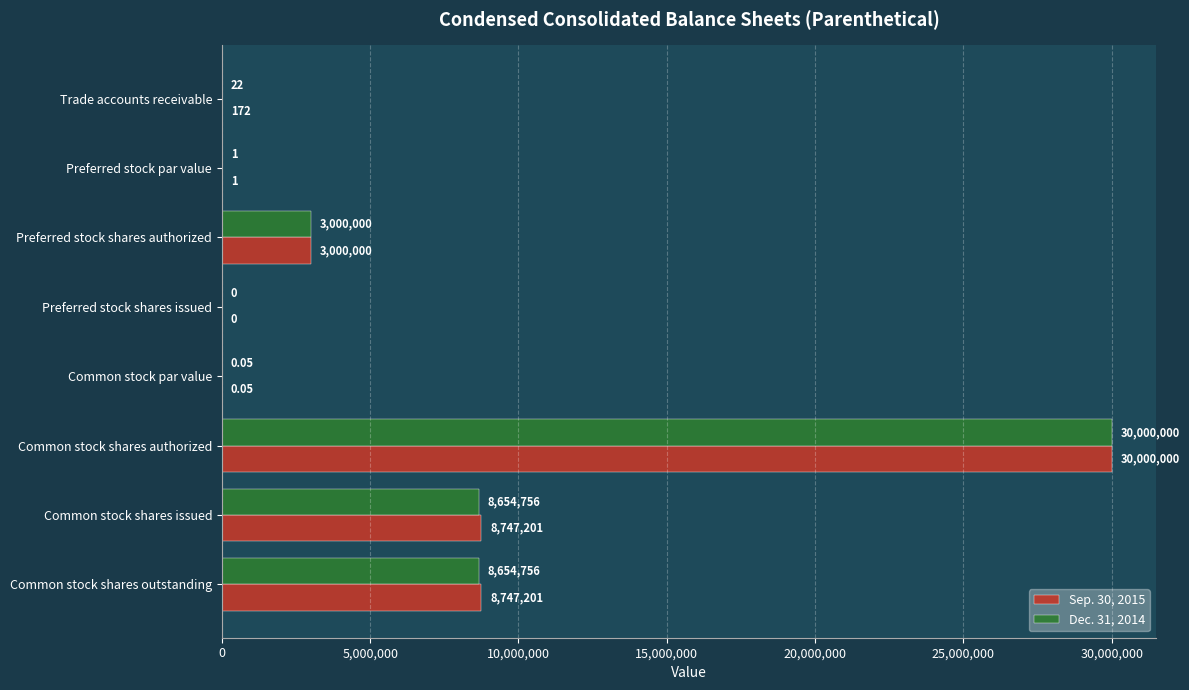

Which series has the largest total across all categories?

Sep. 30, 2015